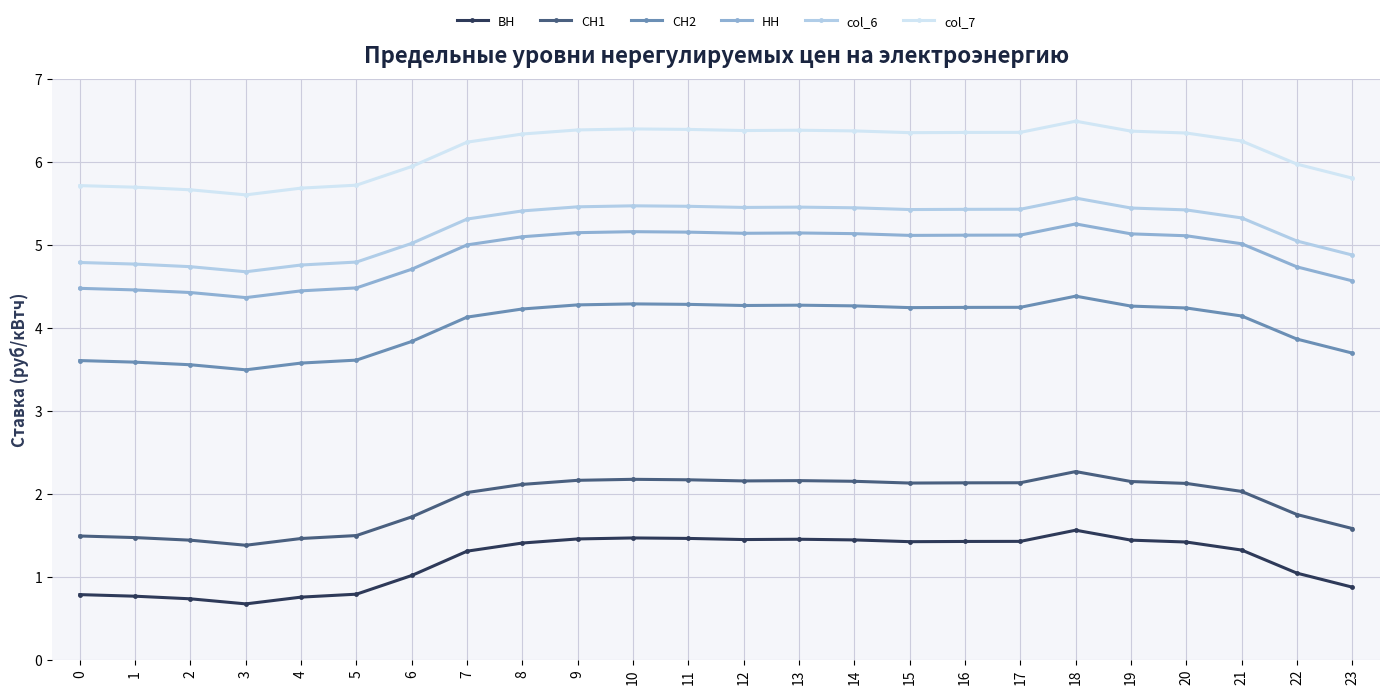

What is the difference between the highest and lowest values at 11?

4.9